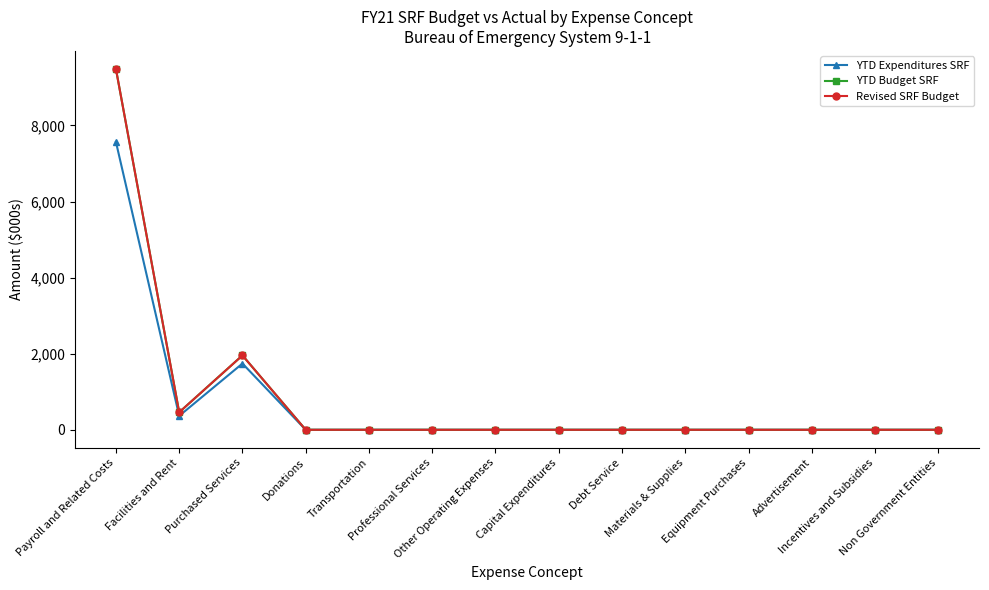

Rank the series by their maximum value, from highest to lowest.

YTD Budget SRF, Revised SRF Budget, YTD Expenditures SRF